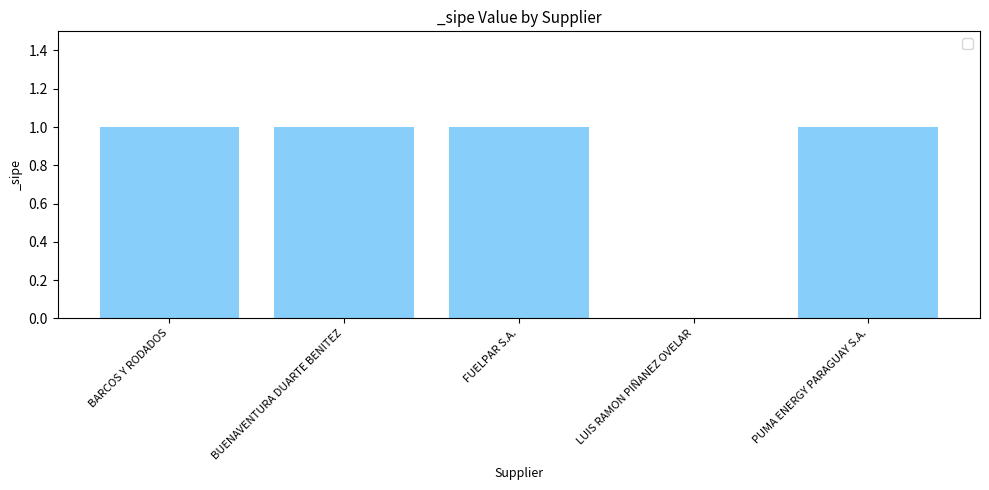

Approximately how many times larger is the value at PUMA ENERGY PARAGUAY S.A. compared to BUENAVENTURA DUARTE BENITEZ?

1.0